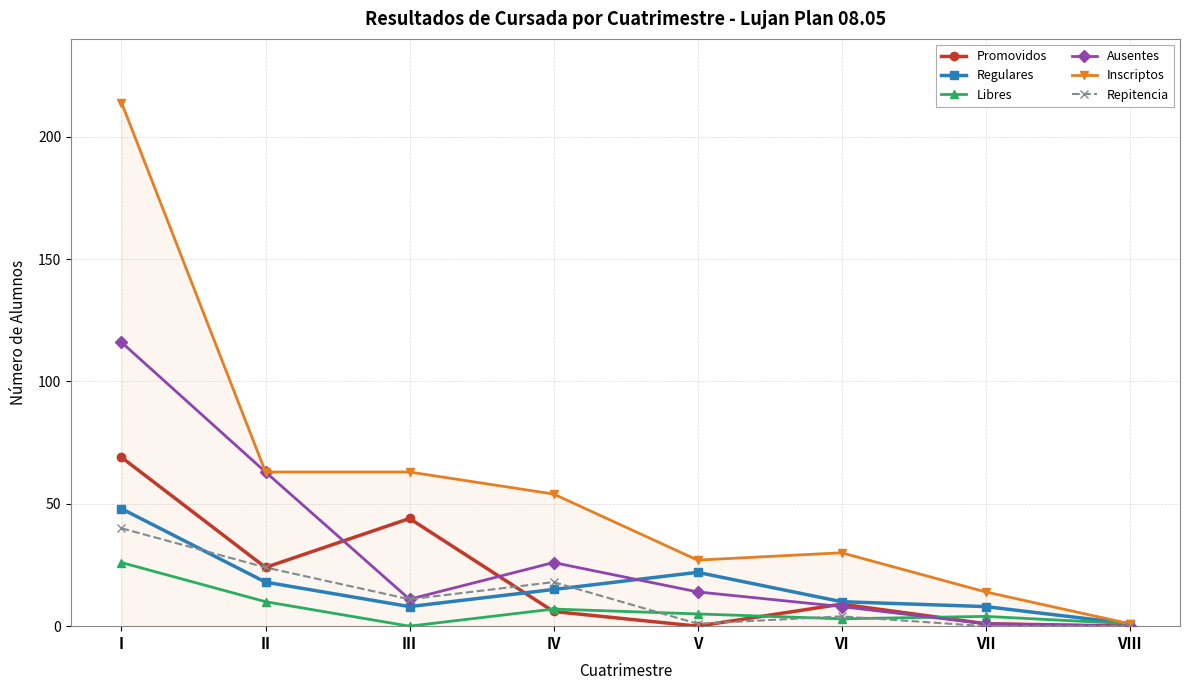

Reading left to right, transcribe all the data shown in this chart.

Promovidos: 69	24	44	6	0	9	1	0
Regulares: 48	18	8	15	22	10	8	1
Libres: 26	10	0	7	5	3	4	1
Ausentes: 116	63	11	26	14	8	1	0
Inscriptos: 214	63	63	54	27	30	14	1
Repitencia: 40	24	11	18	1	4	0	0